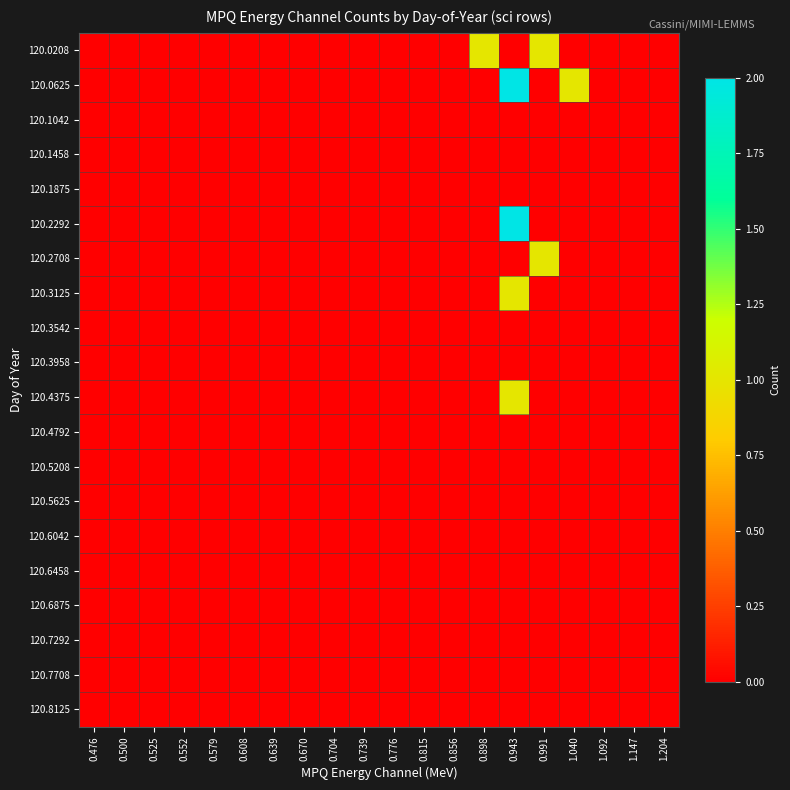

Between 0.552 and 0.476, which is larger?

0.552